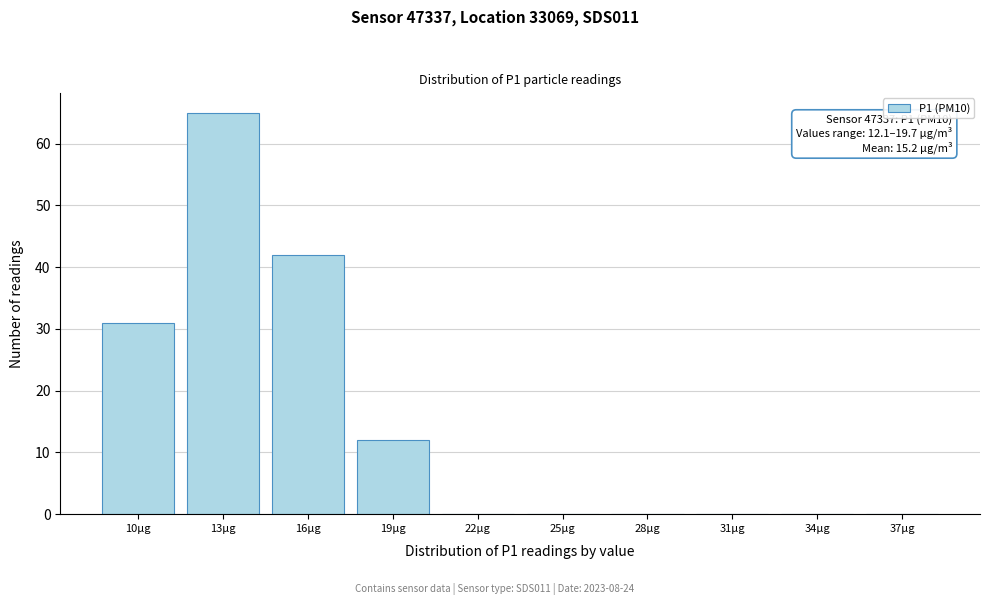

Reading right to left, list all the values displayed in this chart.

37µg=0	34µg=0	31µg=0	28µg=0	25µg=0	22µg=0	19µg=12	16µg=42	13µg=65	10µg=31